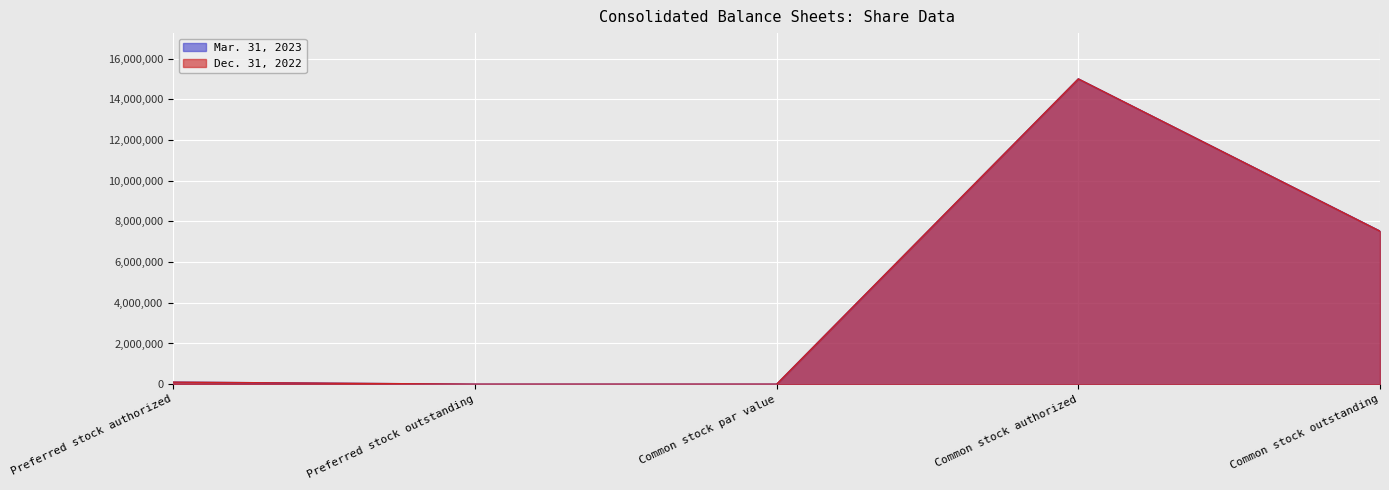

Which category has the lowest value across all series?

Preferred stock outstanding